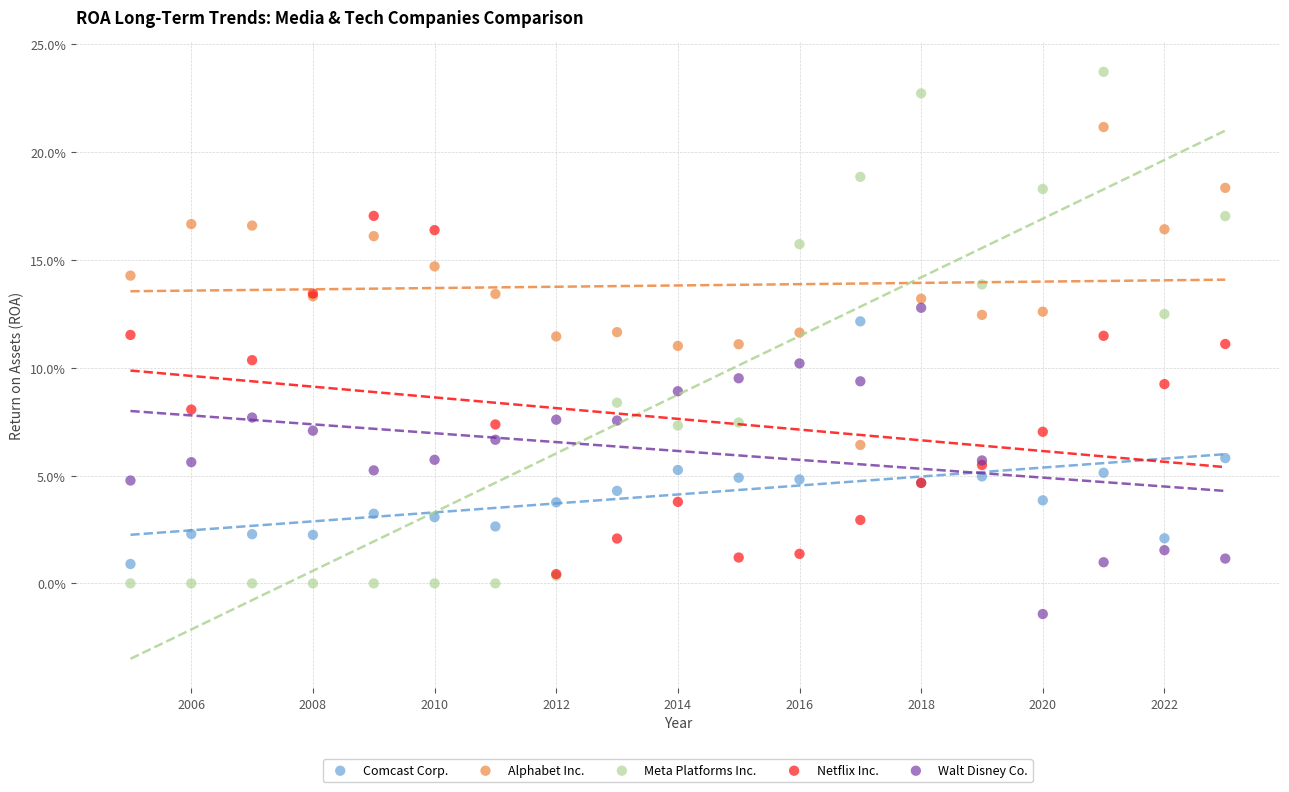

Which series has the largest Y range (max minus min)?

Meta Platforms Inc.